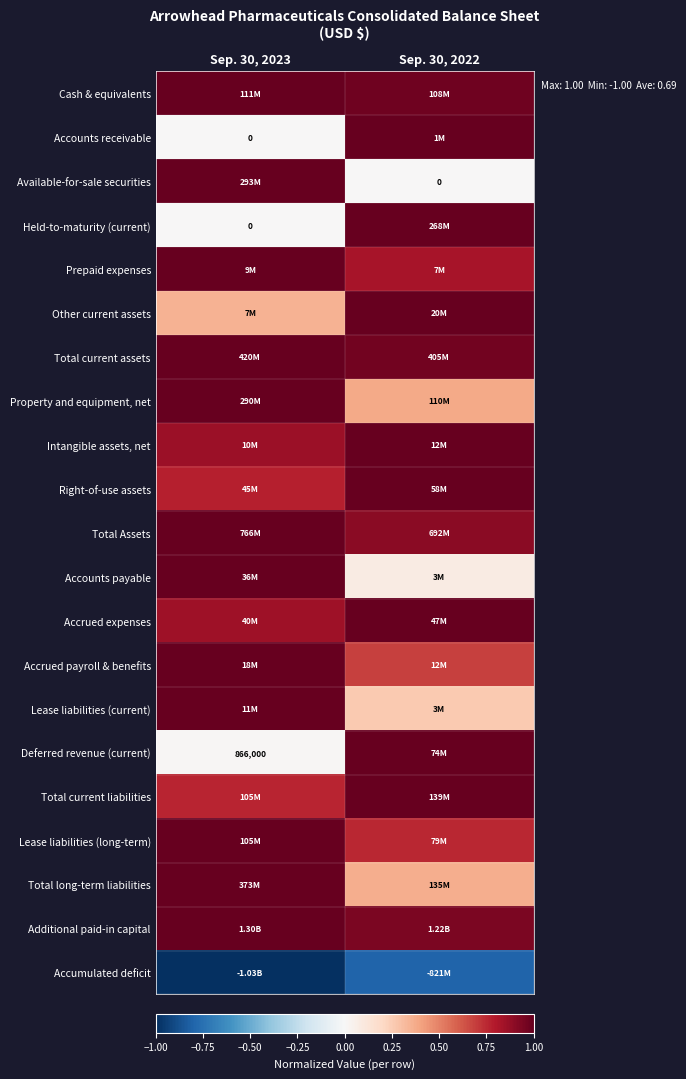

Is the value of Cash & equivalents at Sep. 30, 2022 greater than the value of Available-for-sale securities at Sep. 30, 2022?

Yes